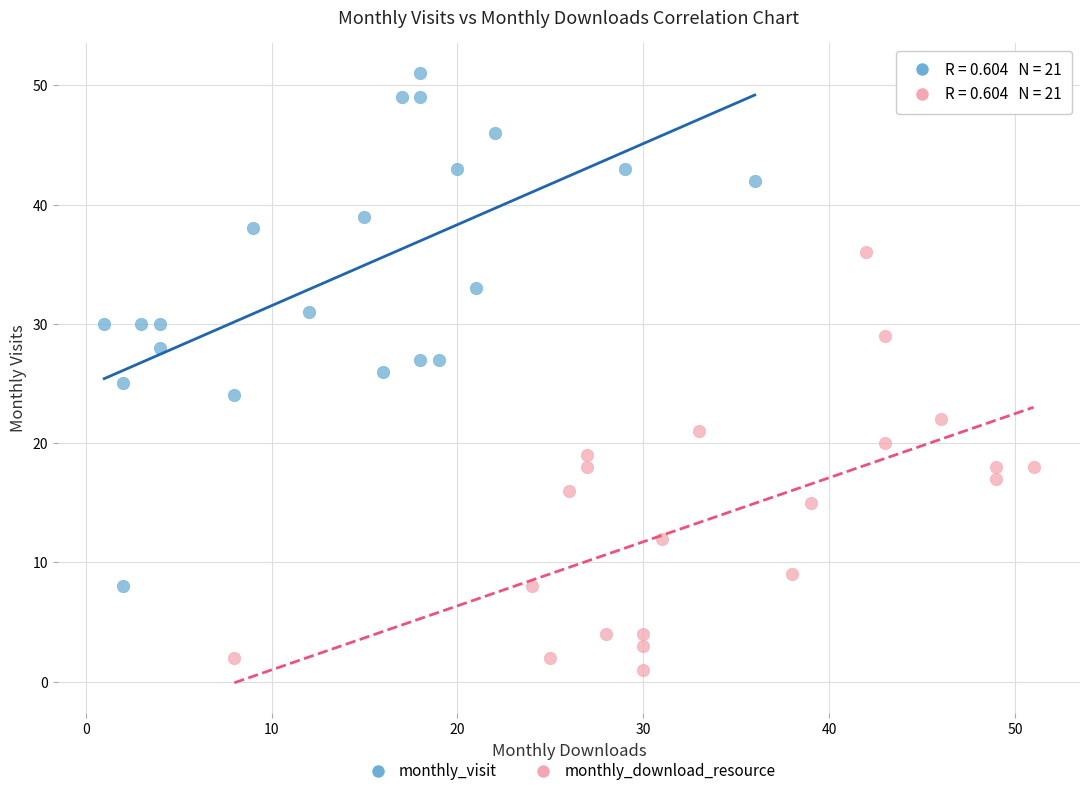

Which series contains the lowest Y value?

monthly_download_resource